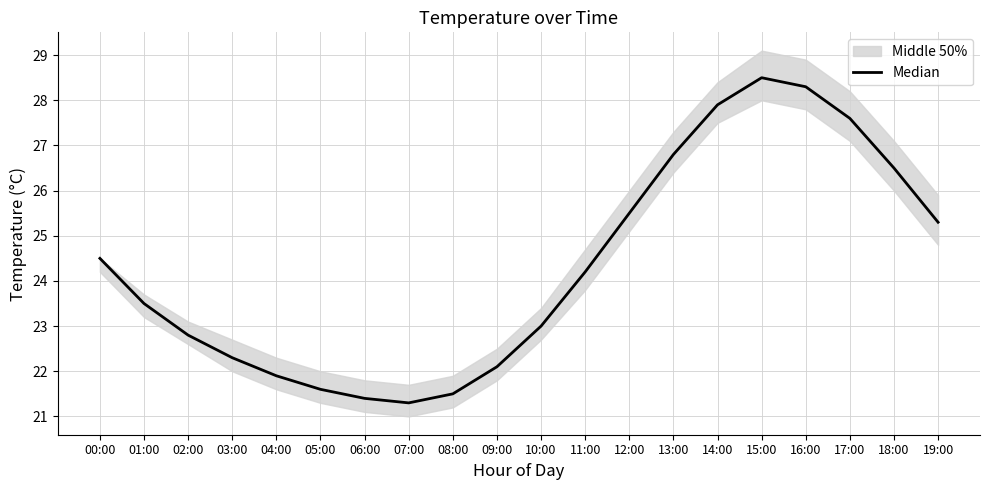

What is the average value?

24.3